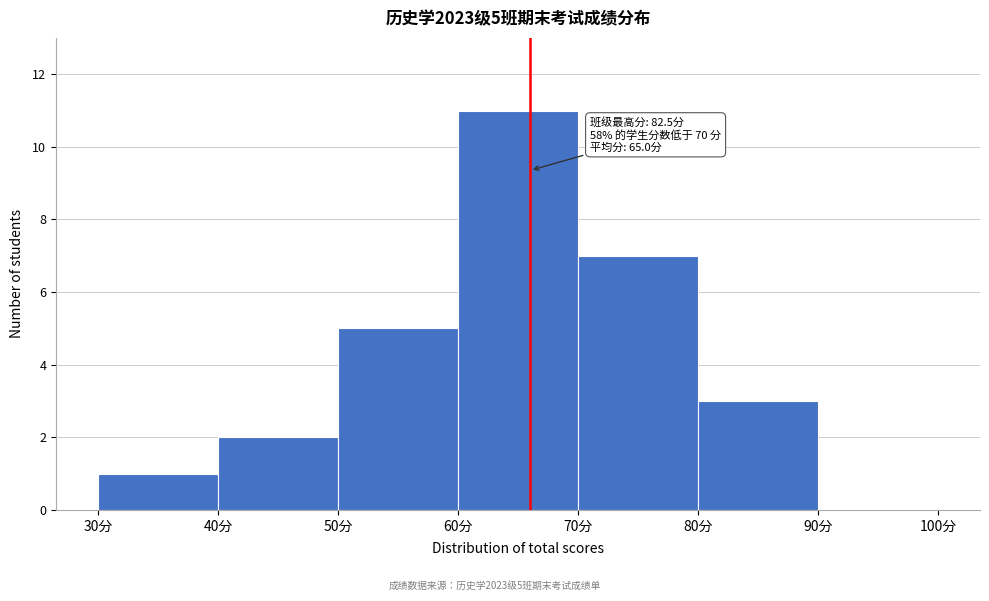

Over which range of the x-axis is the bar tallest?

60 to 70